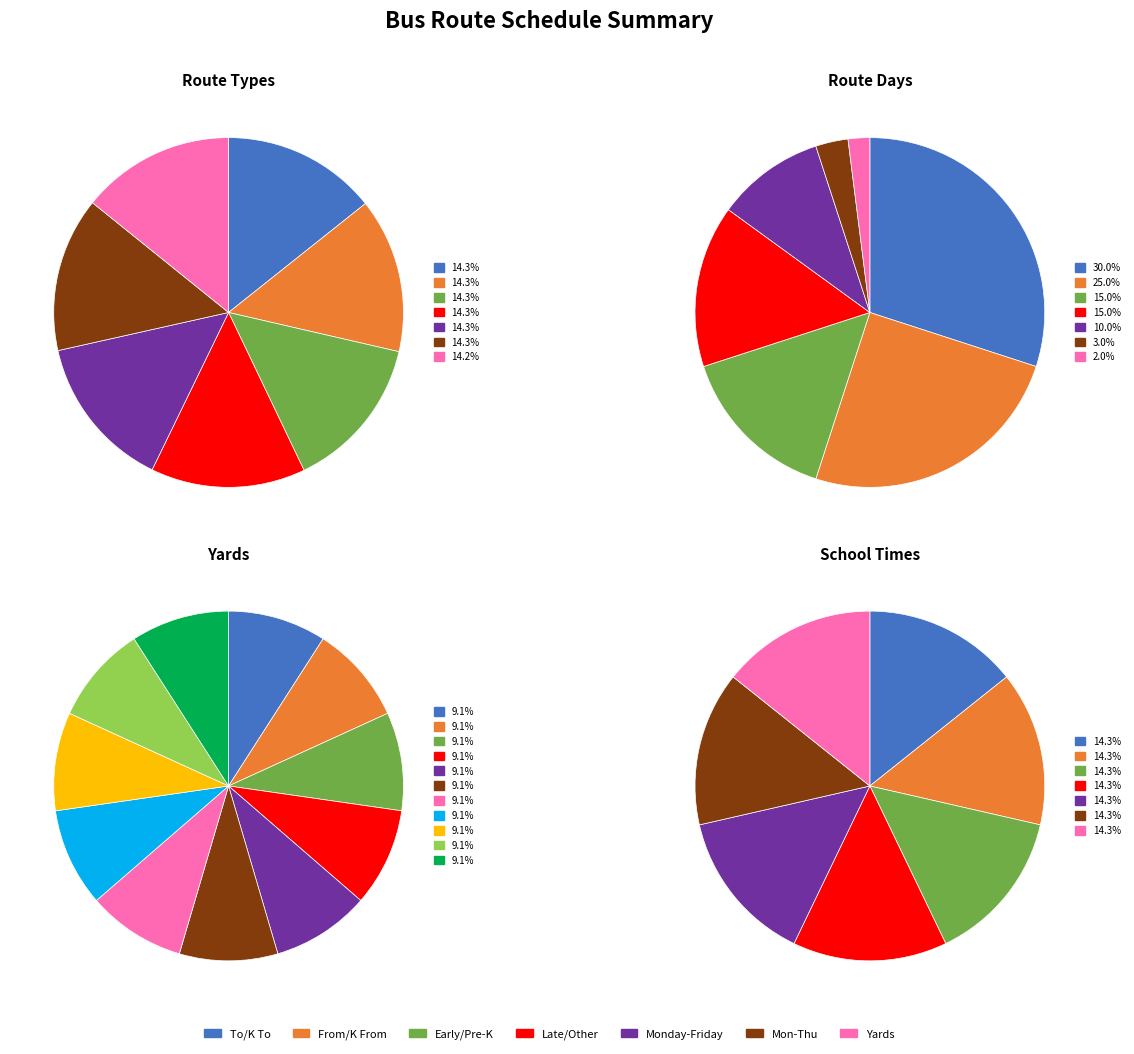

Between To and K To, which series saw the biggest shift?

Route Types